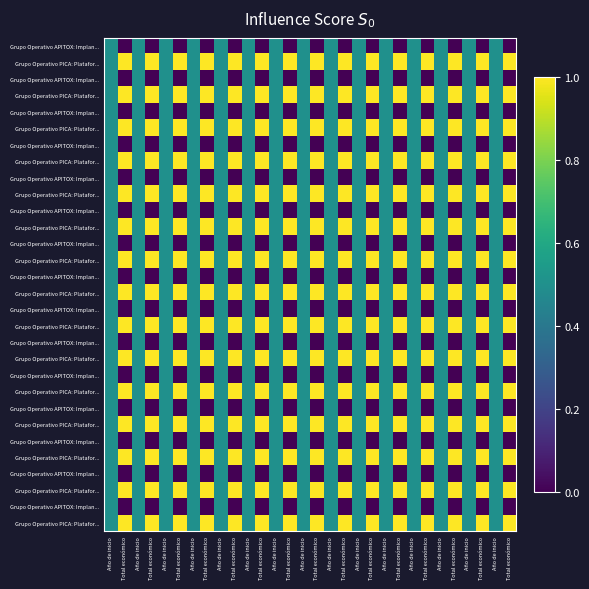

At how many categories does at least one series exceed 0?

30